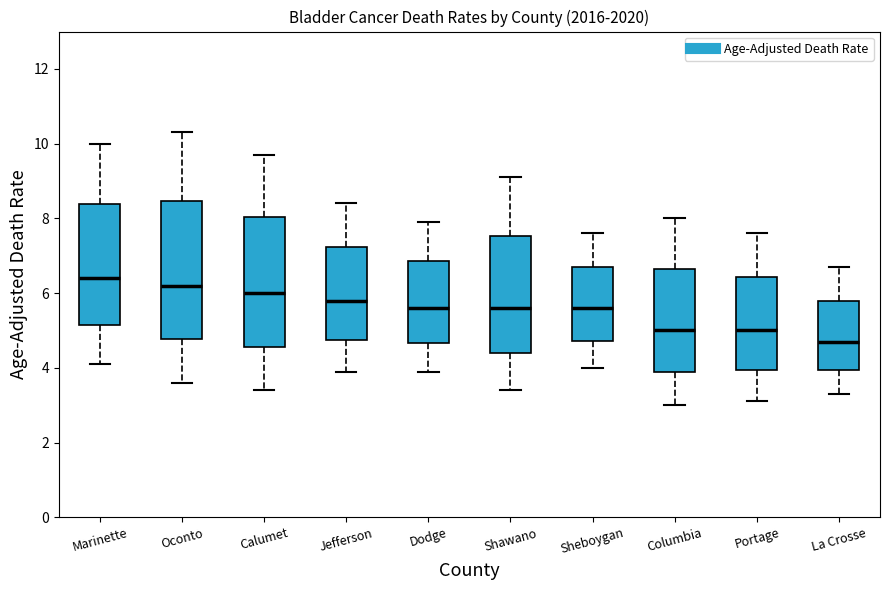

Comparing the boxes themselves (not the whiskers), which one is the tallest?

Oconto